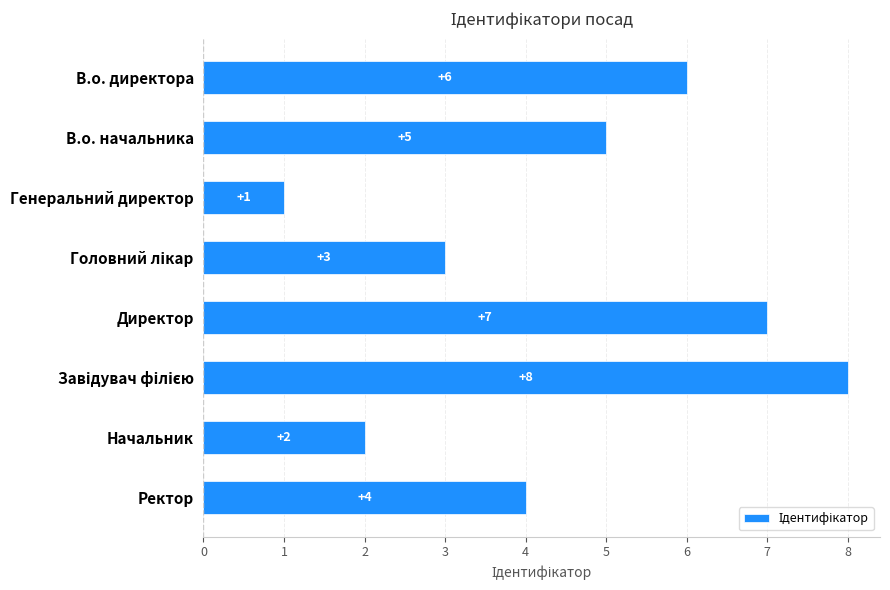

What is the sum of all values?

36